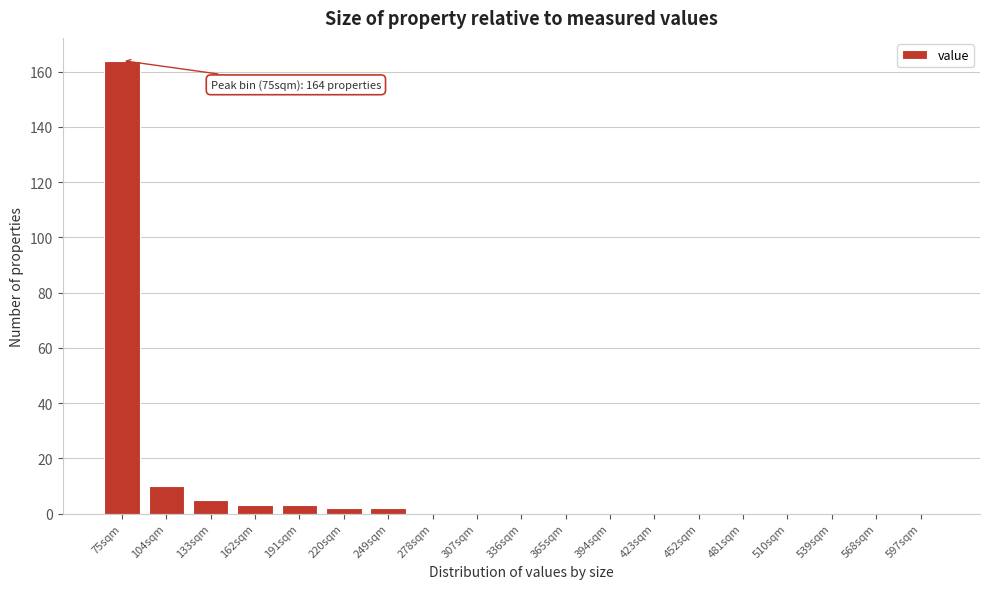

Reading left to right, extract all data points from this chart.

75sqm=164	104sqm=10	133sqm=5	162sqm=3	191sqm=3	220sqm=2	249sqm=2	278sqm=0	307sqm=0	336sqm=0	365sqm=0	394sqm=0	423sqm=0	452sqm=0	481sqm=0	510sqm=0	539sqm=0	568sqm=0	597sqm=0